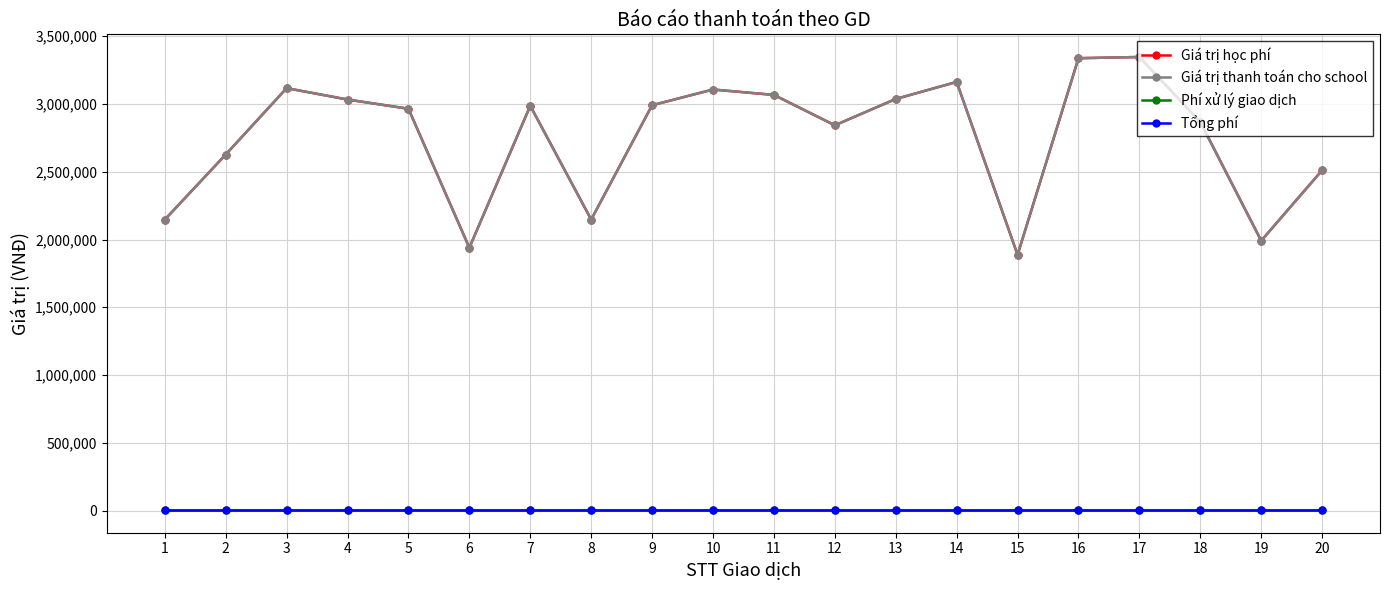

Does the chart have visible grid lines?

Yes